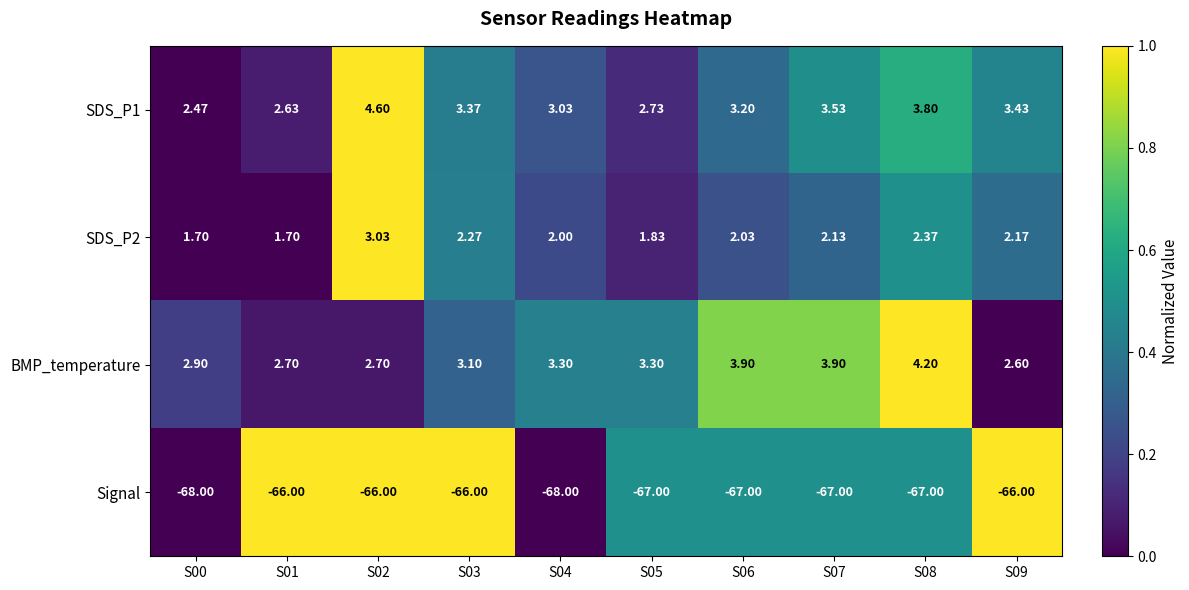

Which series changed the most between S01 and S09?

SDS_P1